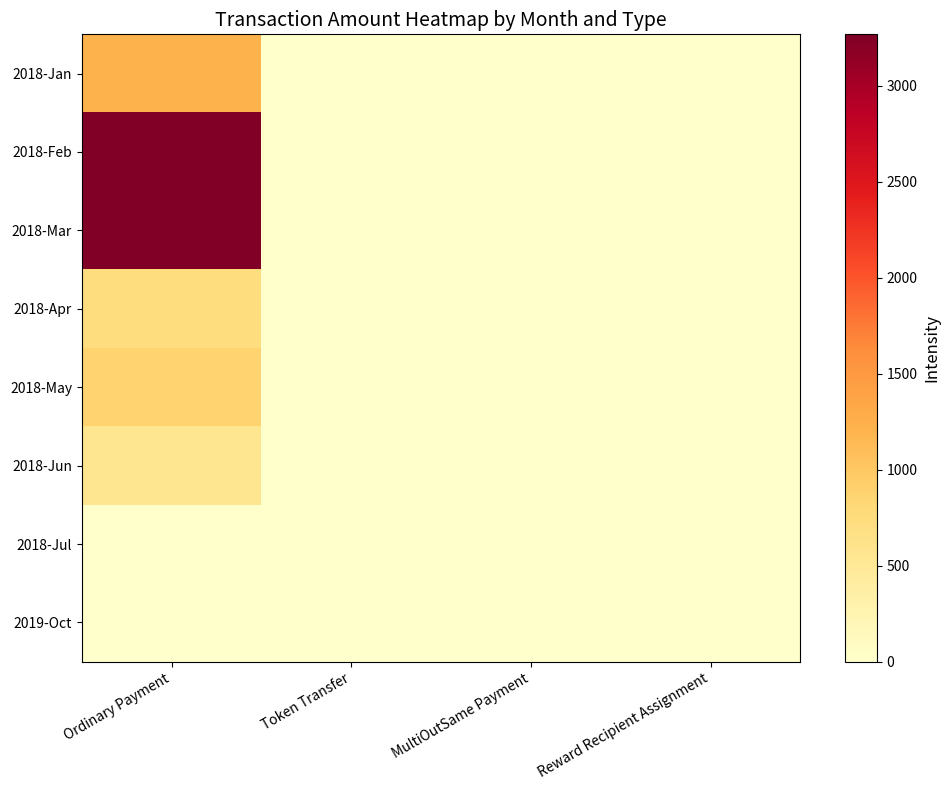

Is the value of 2019-Oct at Reward Recipient Assignment greater than the value of 2018-Mar at Ordinary Payment?

No